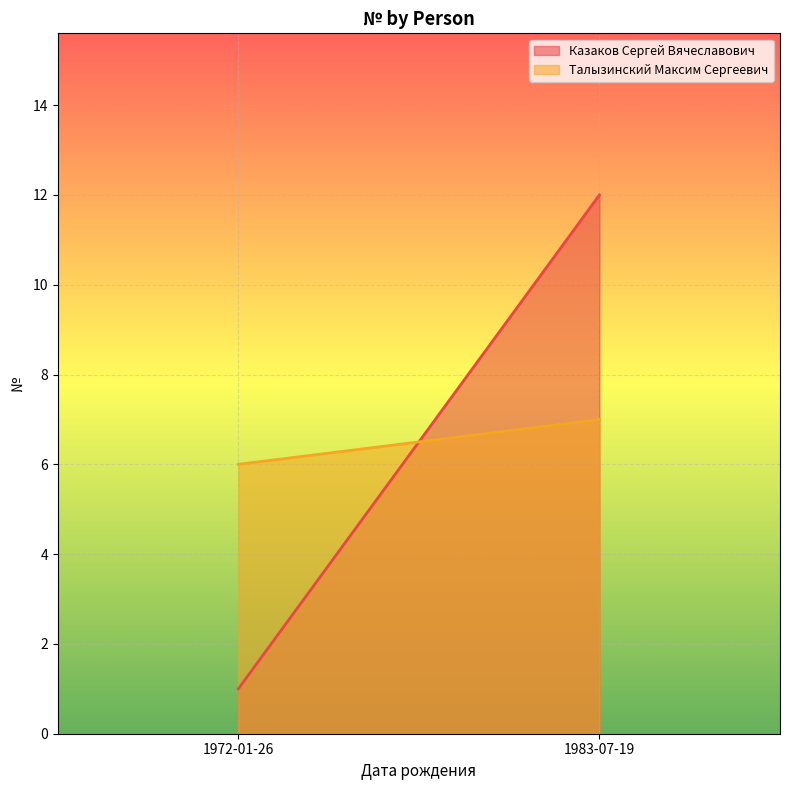

What is the difference between the Талызинский Максим Сергеевич values at 1983-07-19 and 1972-01-26?

1